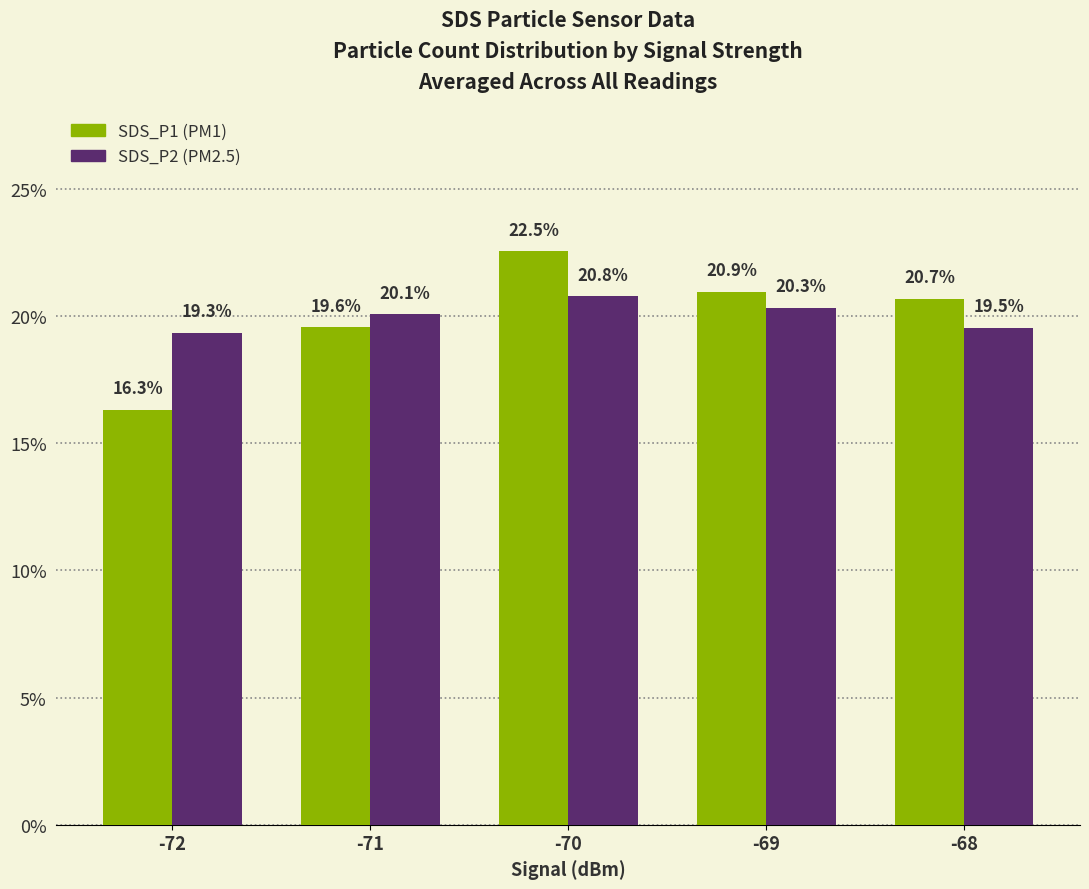

What is the minimum value shown in the chart?

16.3